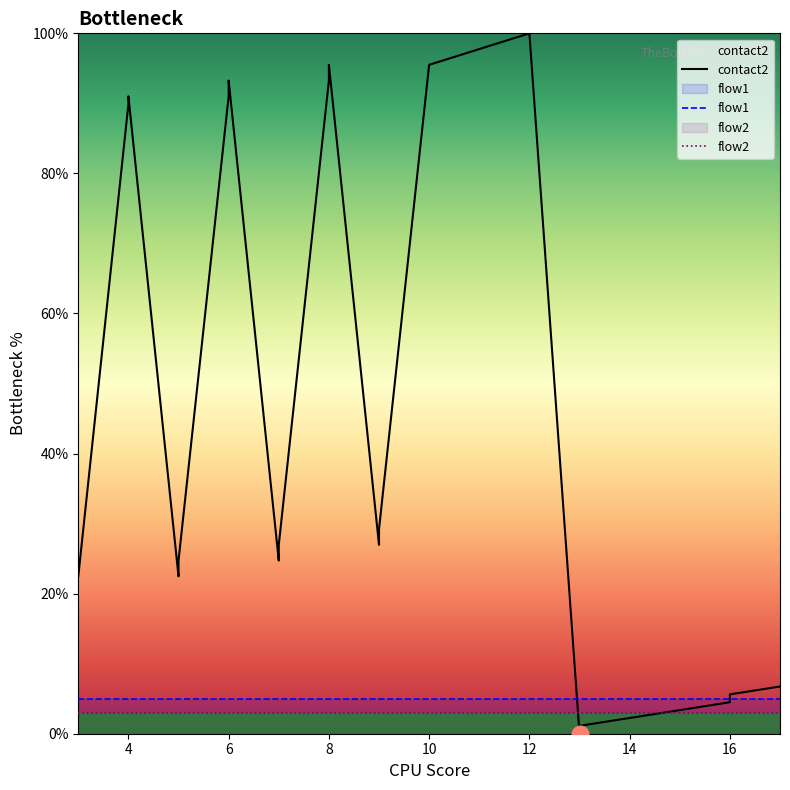

True or false: flow1 and contact2 cross at least once.

True